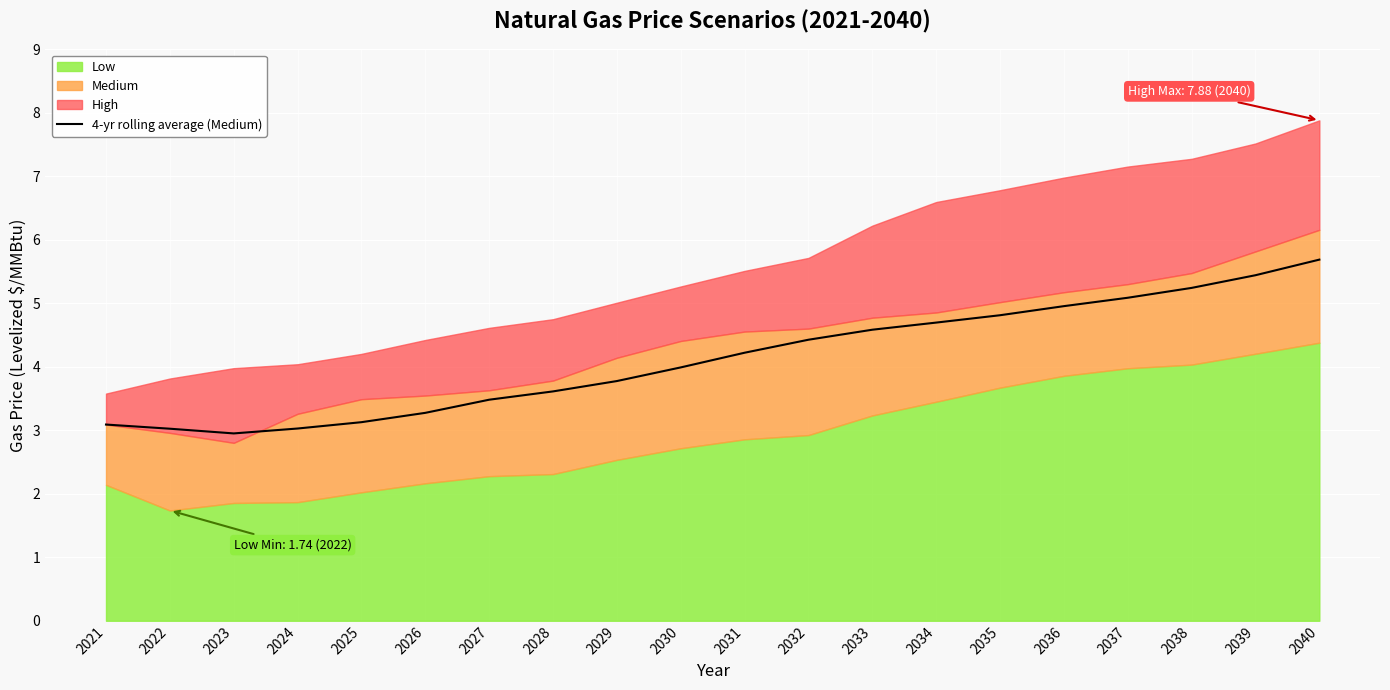

The 4-yr rolling average (Medium) series shows 5.1 at 2037. True or false?

True